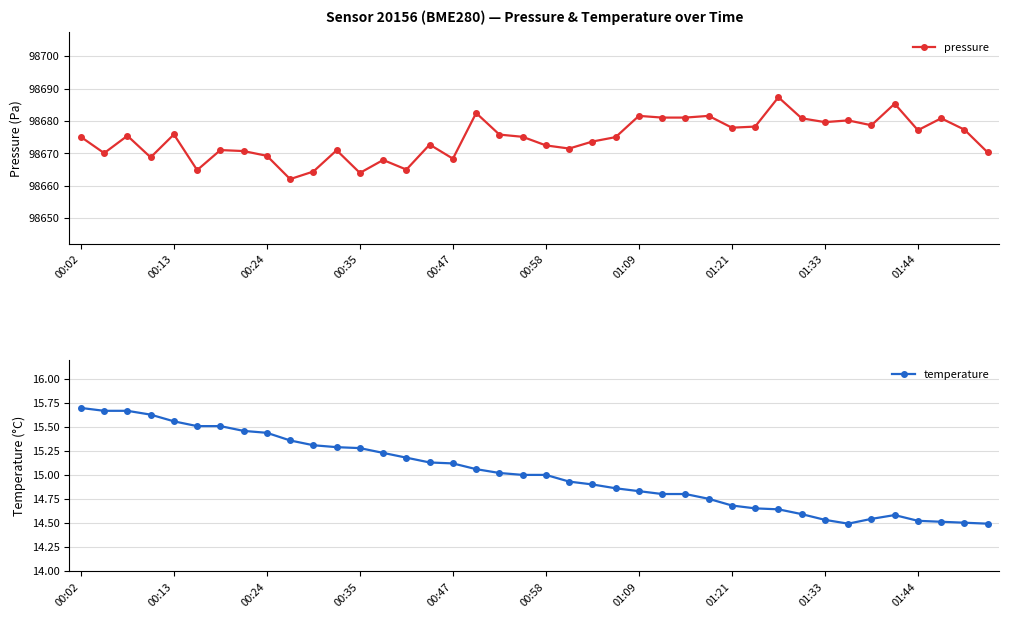

What is the value of the temperature point at the 3rd from the left?

15.7